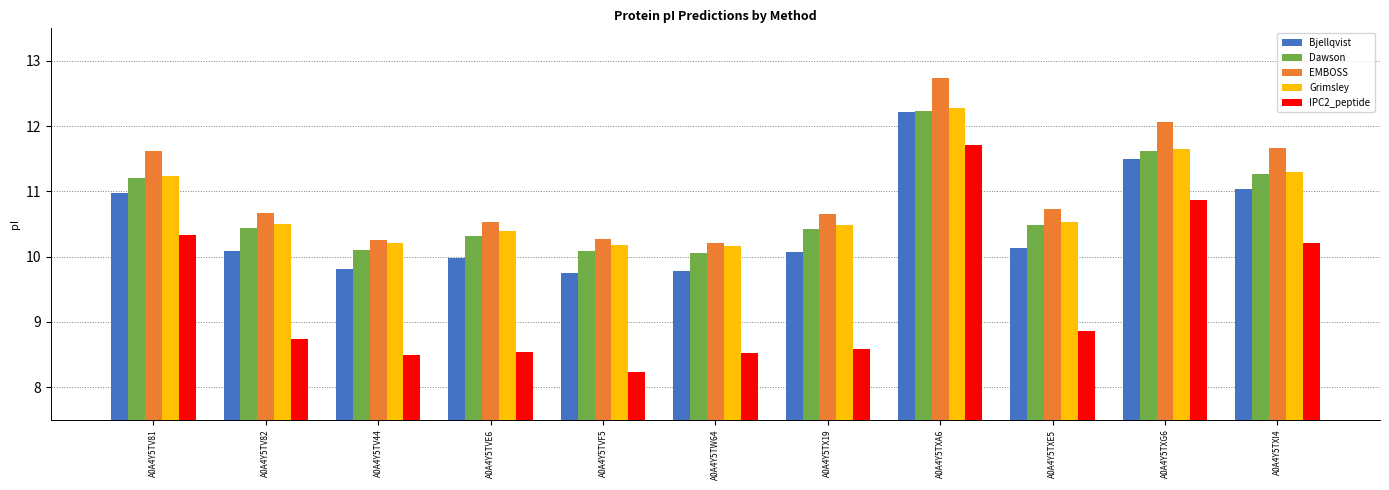

The Bjellqvist series shows 11.0 at A0A4Y5TV81. True or false?

True